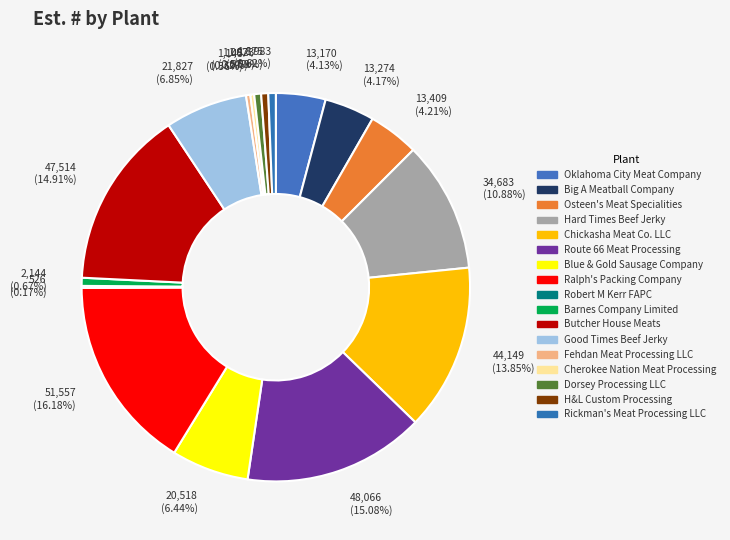

Approximately how many times larger is the value at 1,875 (0.59%) compared to 1,823 (0.57%)?

1.0